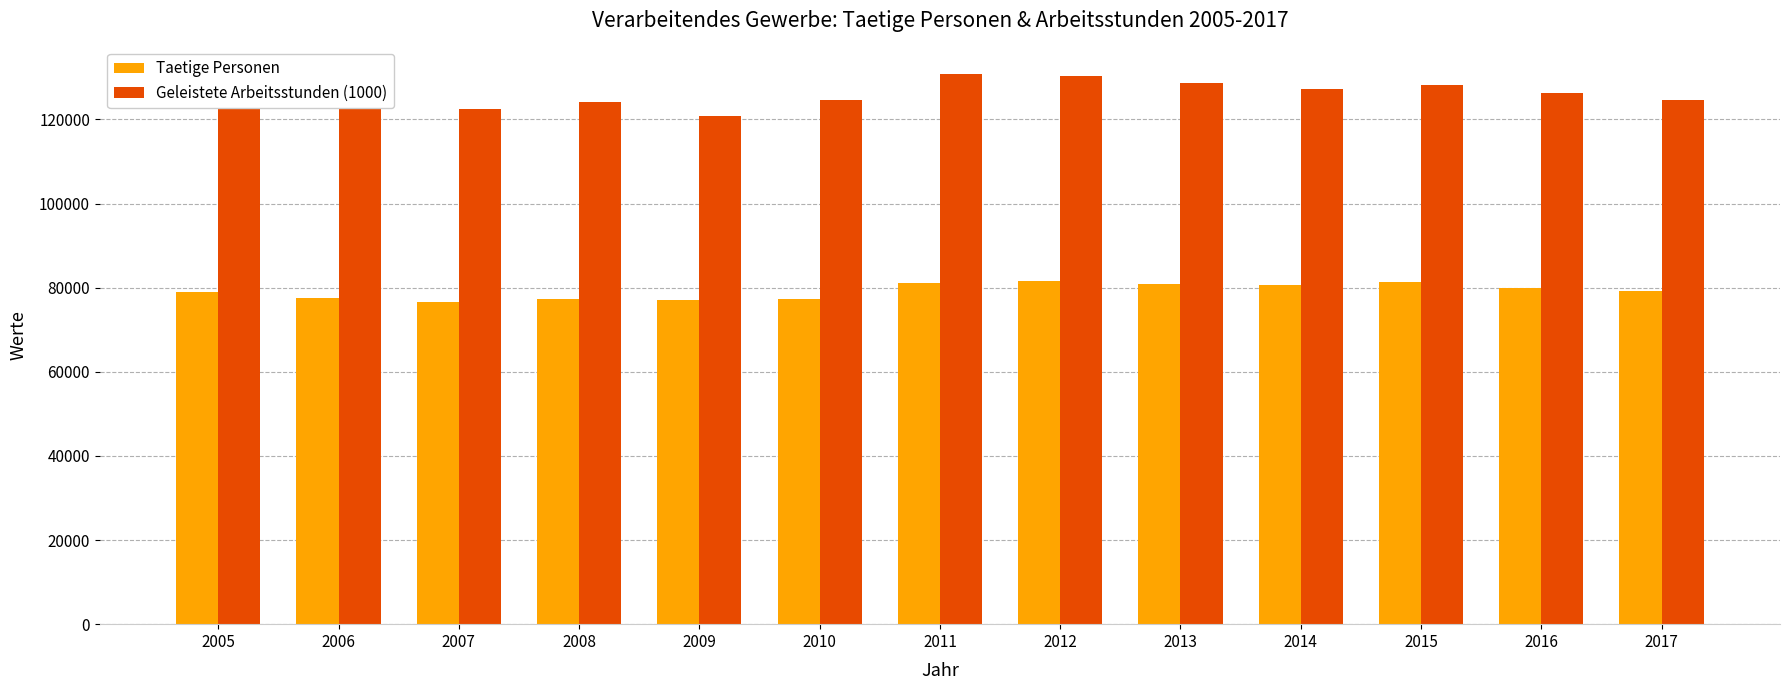

At how many categories does at least one series exceed 110355?

13